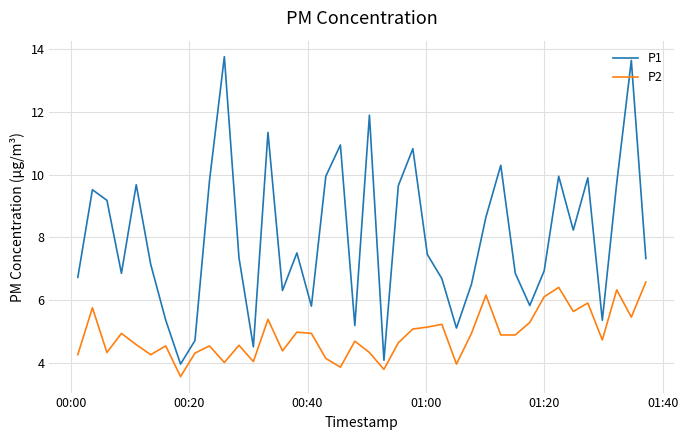

What are all the series names shown in the legend?

P1, P2